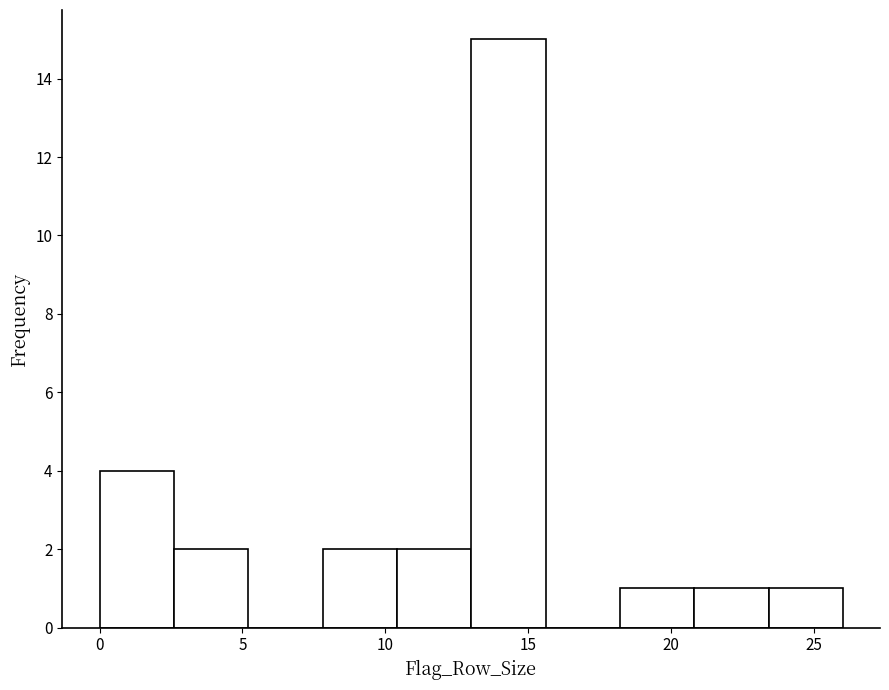

Over which range of the x-axis is the bar tallest?

13.0 to 15.6